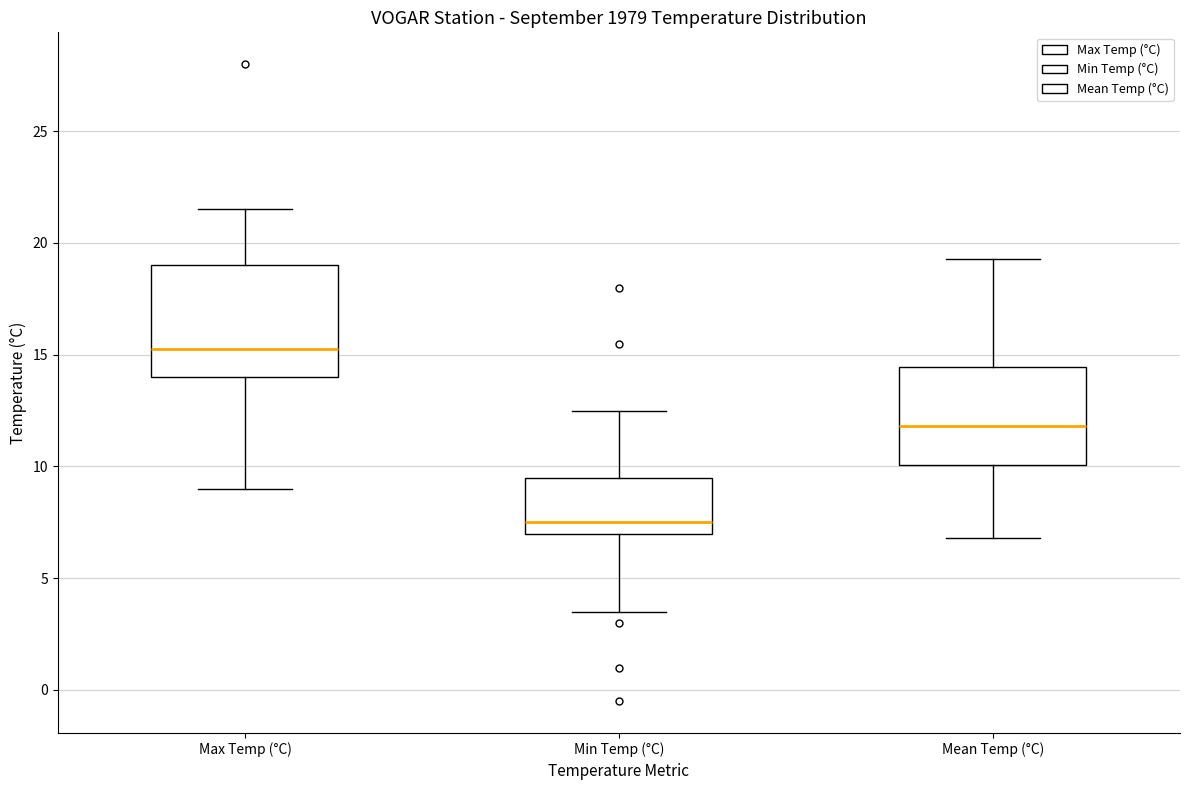

Reading left to right, transcribe this box plot: for each box, give where its median line is, the range the box spans, and where its two whiskers end, as read against the y-axis. The values are not printed on the chart, so give them approximately, as read against the axis.

Max Temp (°C): median 15.5, box 14.0 to 19.0, whiskers 9.0 to 21.5
Min Temp (°C): median 7.5, box 7.0 to 9.5, whiskers 3.5 to 12.5
Mean Temp (°C): median 12.0, box 10.0 to 14.5, whiskers 7.0 to 19.5